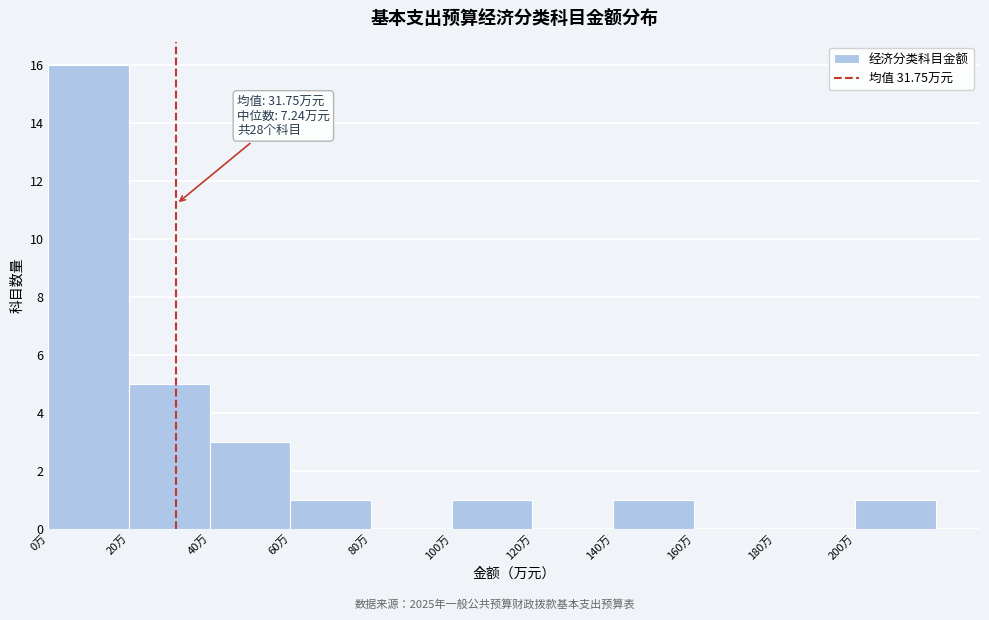

Over which range of the x-axis is the bar tallest?

0 to 20